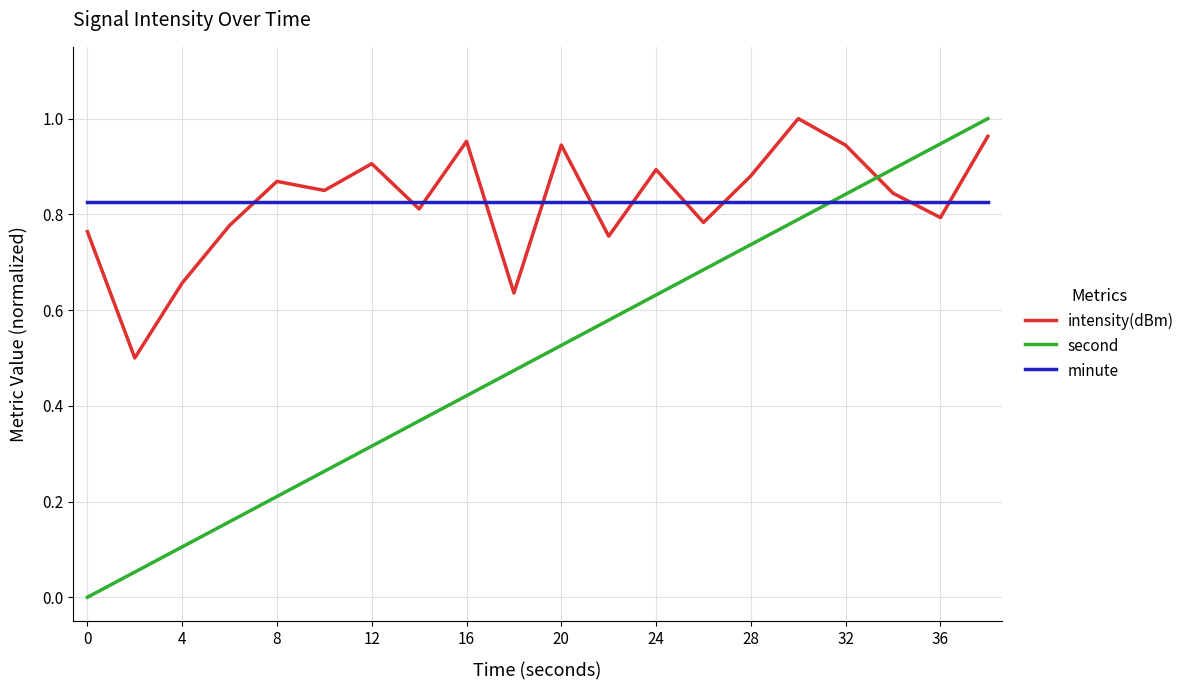

How many times do intensity(dBm) and second cross each other?

1